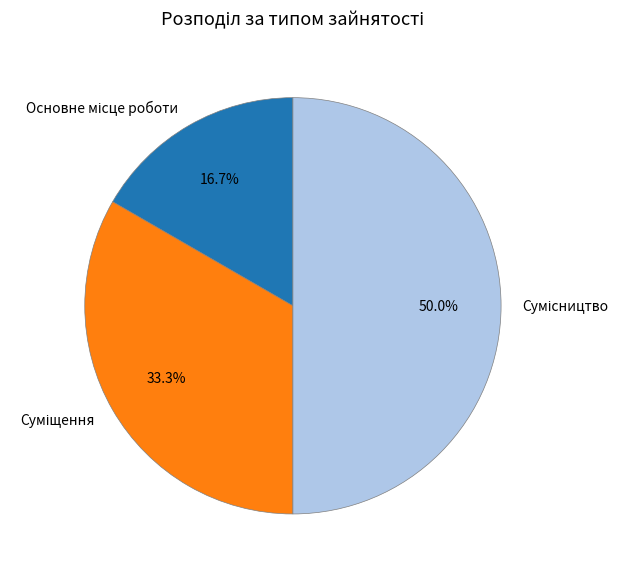

Which slice is the largest?

Сумісництво